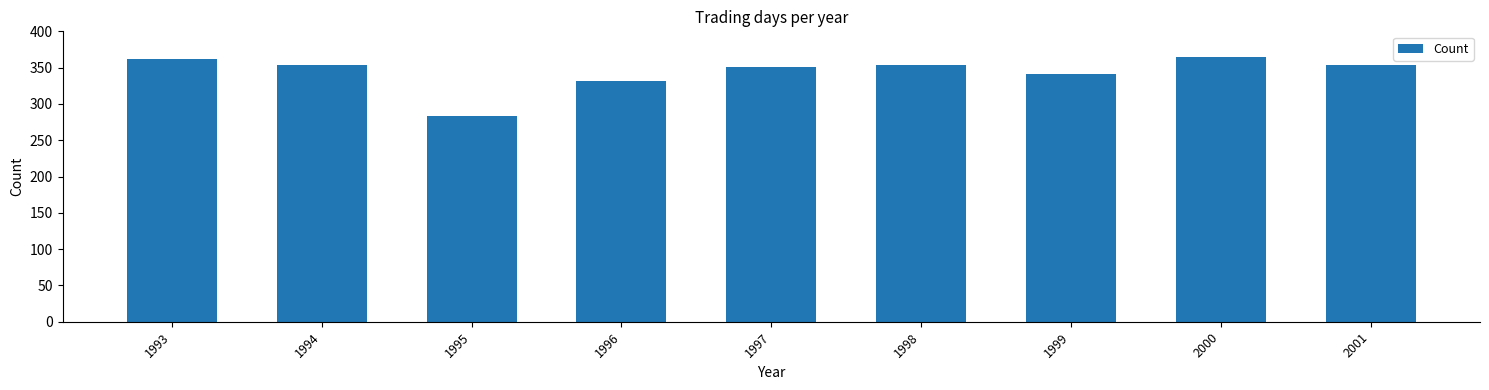

True or false: the data shows 395 at 1995.

False